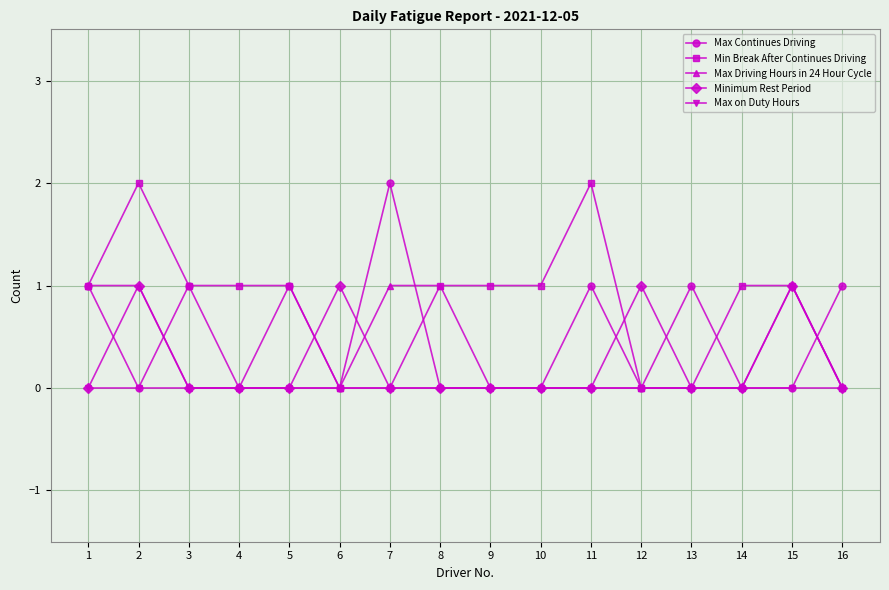

What are all the series names shown in the legend?

Max Continues Driving, Min Break After Continues Driving, Max Driving Hours in 24 Hour Cycle, Minimum Rest Period, Max on Duty Hours